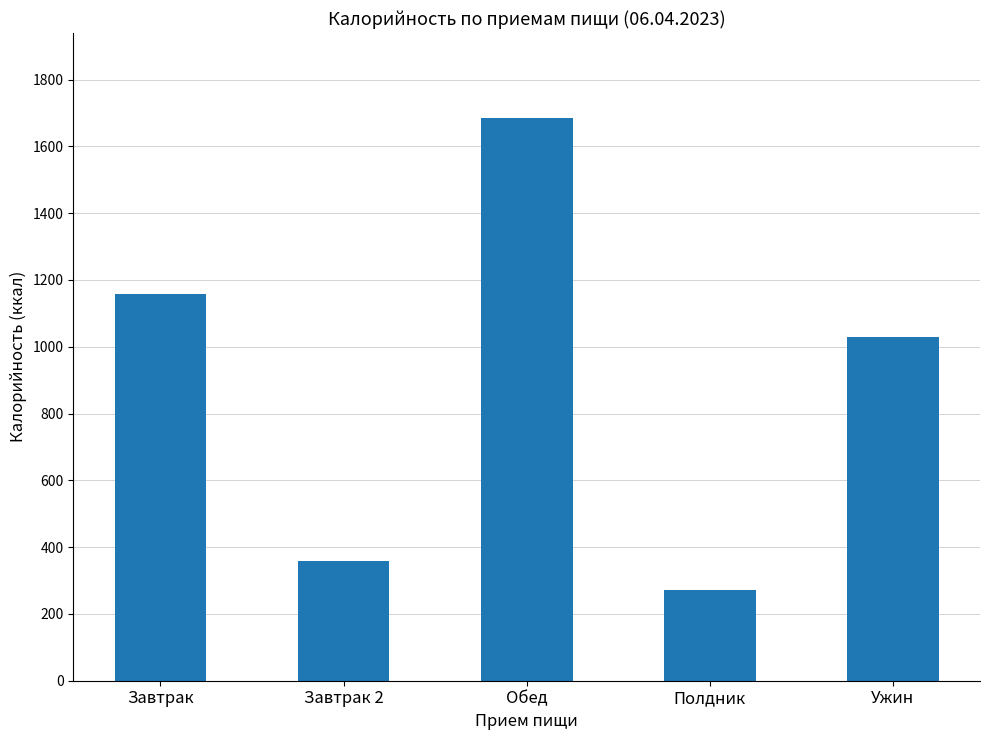

What is the label of the 3rd bar from the left?

Обед